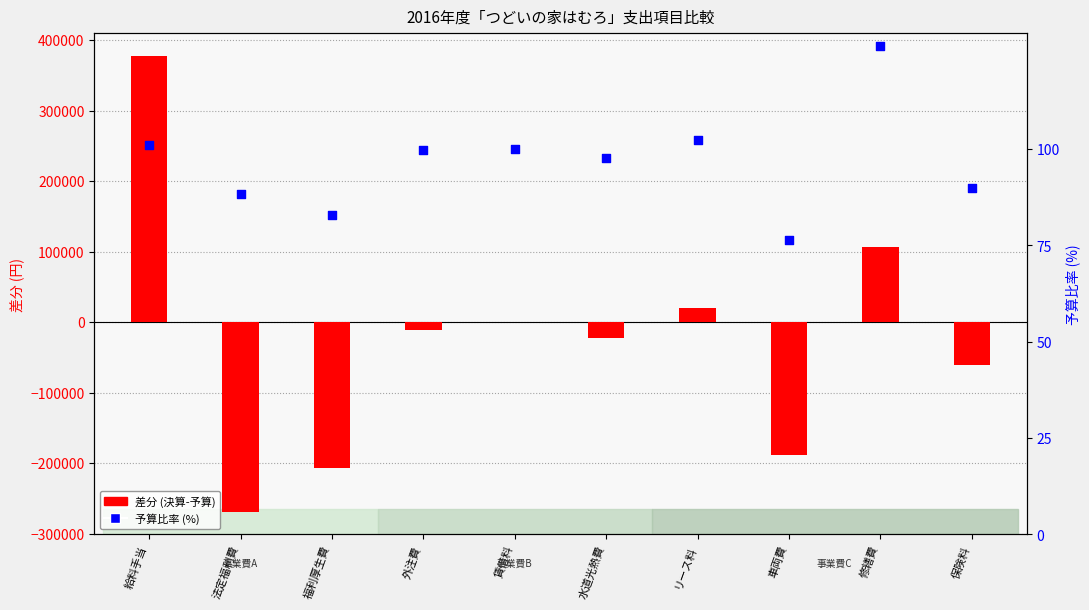

Which series contains the lowest Y value?

差分 (決算-予算)